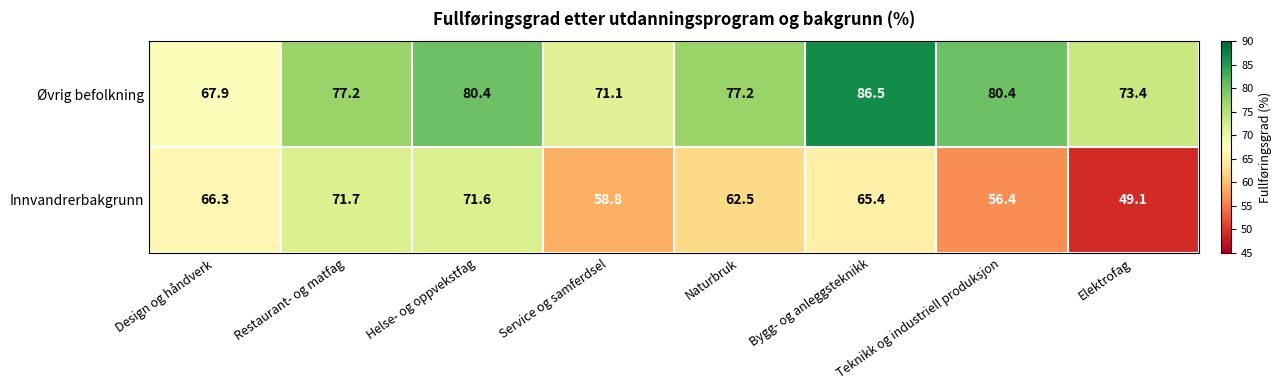

True or false: Øvrig befolkning has a value of 103.1 at Restaurant- og matfag.

False